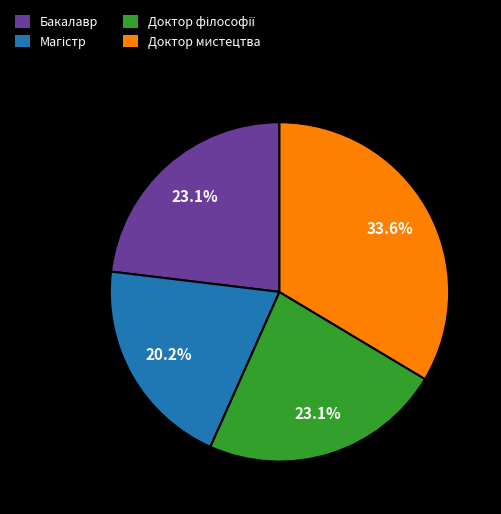

To the nearest percent, what is the difference between the largest and smallest slice percentages?

13%